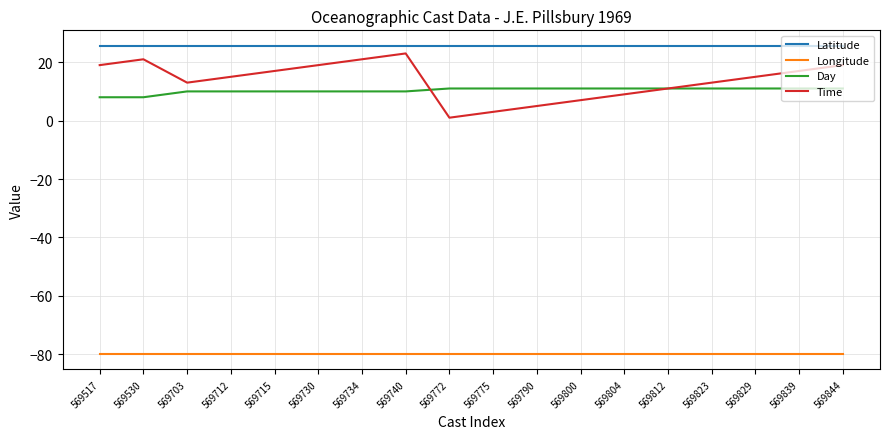

What is the highest value of the Latitude series?

25.6